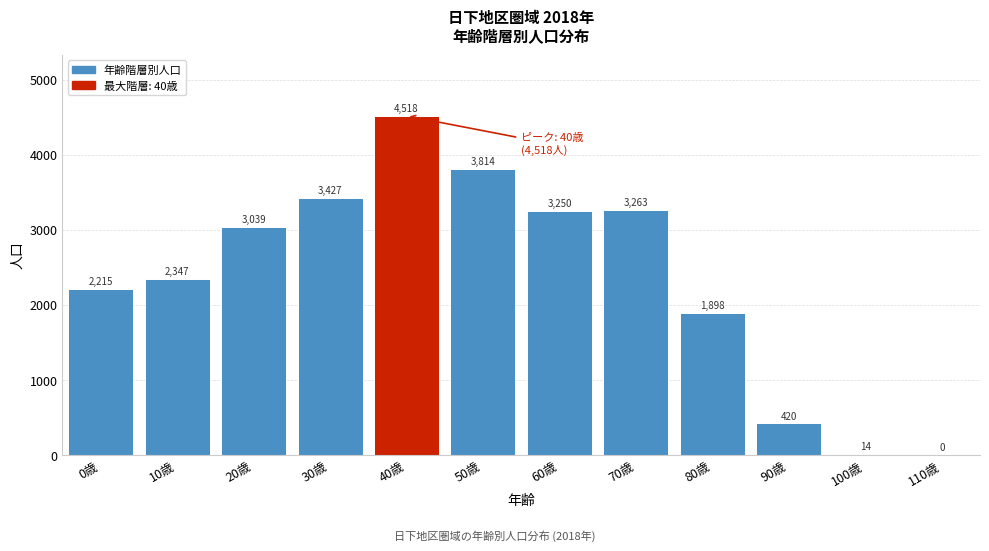

Reading right to left, list all the values displayed in this chart.

110歳=0	100歳=14	90歳=420	80歳=1898	70歳=3263	60歳=3250	50歳=3814	40歳=4518	30歳=3427	20歳=3039	10歳=2347	0歳=2215